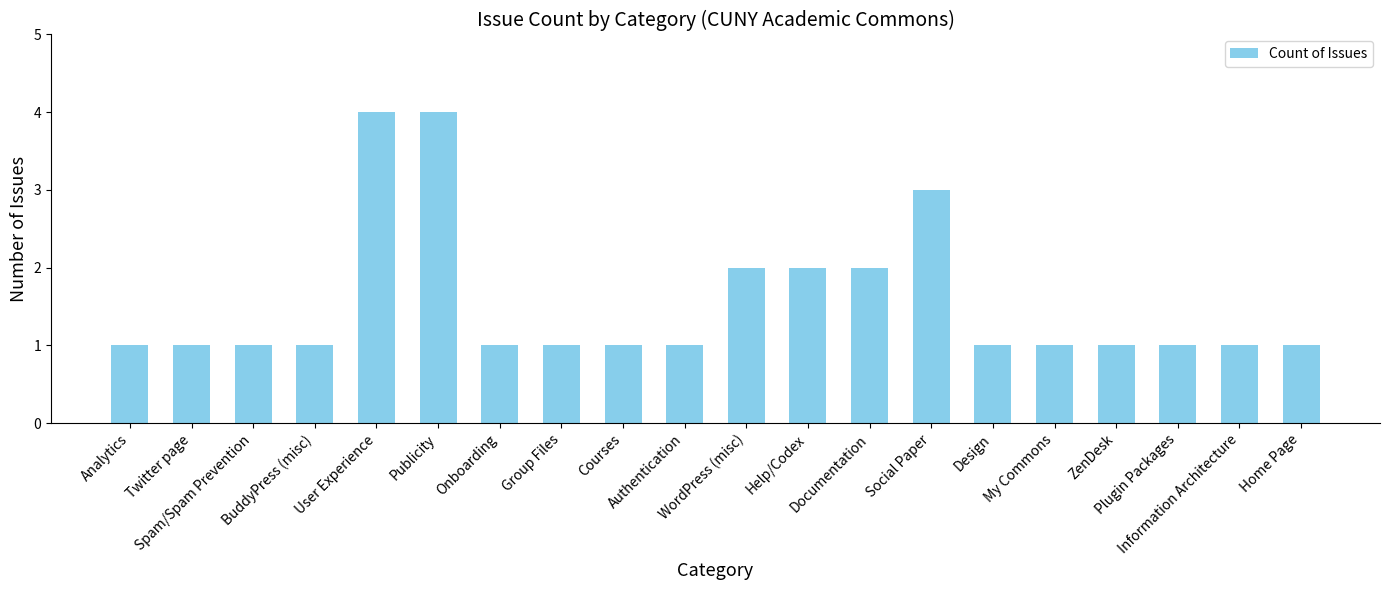

What position from the left is Authentication?

10